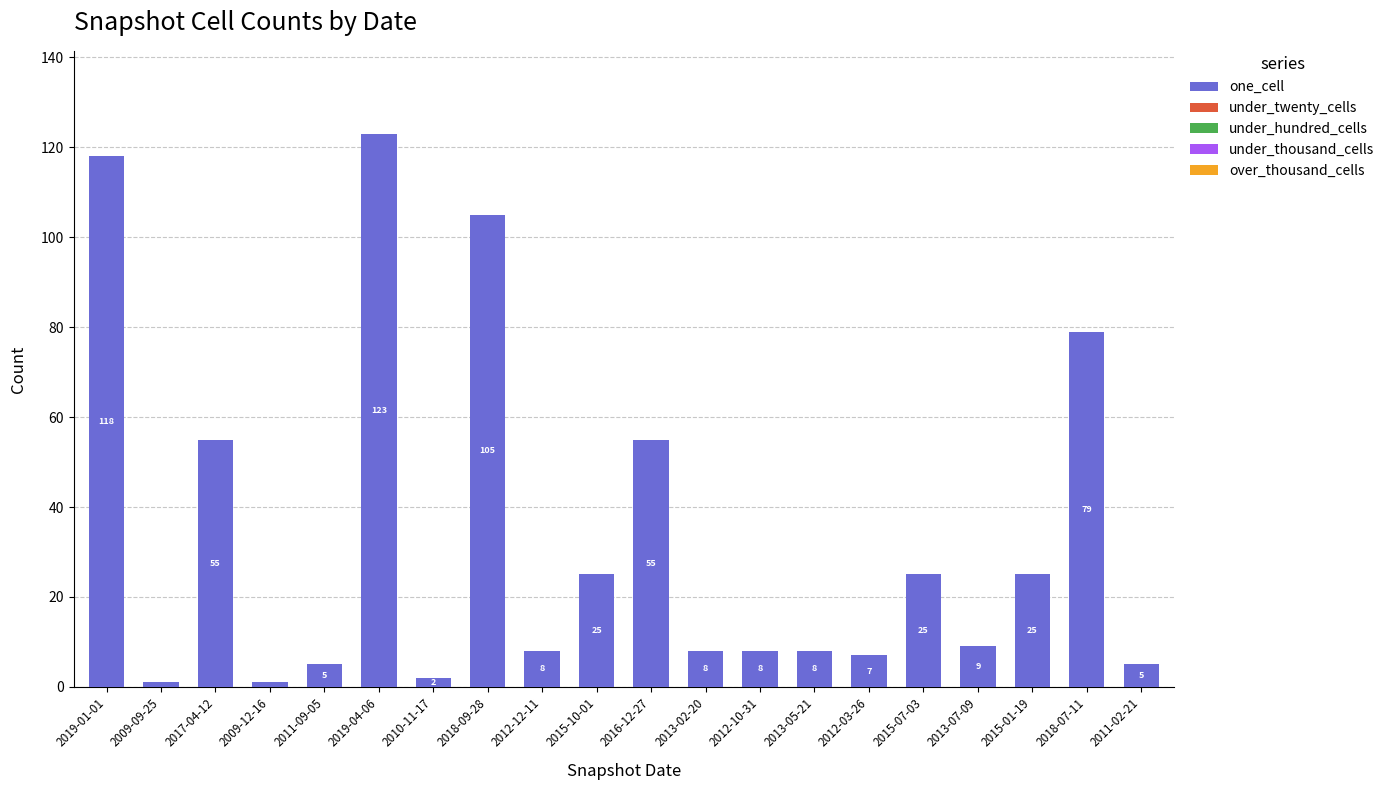

The chart shows a value of 12 at 2015-10-01. True or false?

False